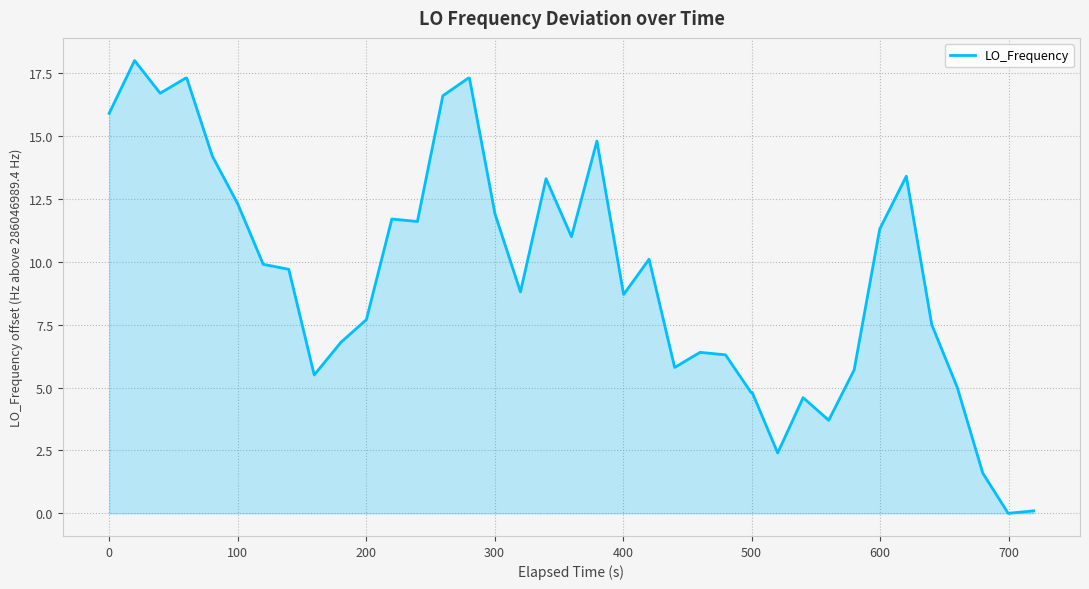

What is the maximum value shown in the chart?

18.0